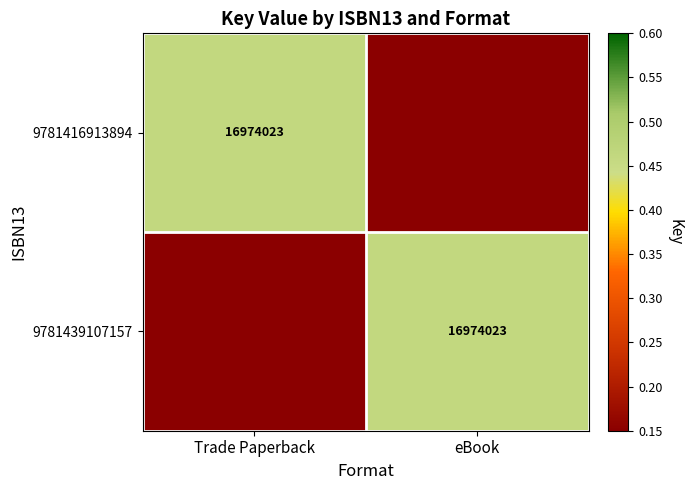

How many categories are shown in the chart?

2